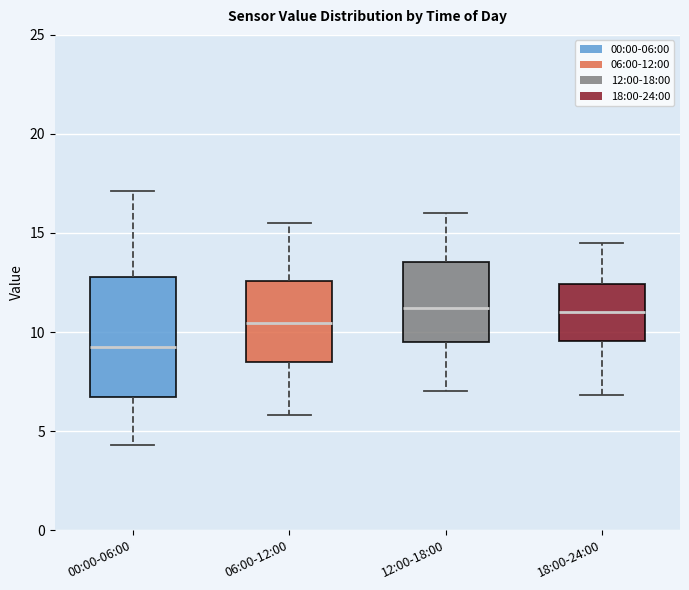

Reading left to right, read every box against the y-axis: the position of its median line, the range the box covers, and the ends of its whiskers. The values are not printed on the chart, so give them approximately, as read against the axis.

00:00-06:00: median 9.5, box 6.5 to 13.0, whiskers 4.5 to 17.0
06:00-12:00: median 10.5, box 8.5 to 12.5, whiskers 6.0 to 15.5
12:00-18:00: median 11.0, box 9.5 to 13.5, whiskers 7.0 to 16.0
18:00-24:00: median 11.0, box 9.5 to 12.5, whiskers 7.0 to 14.5